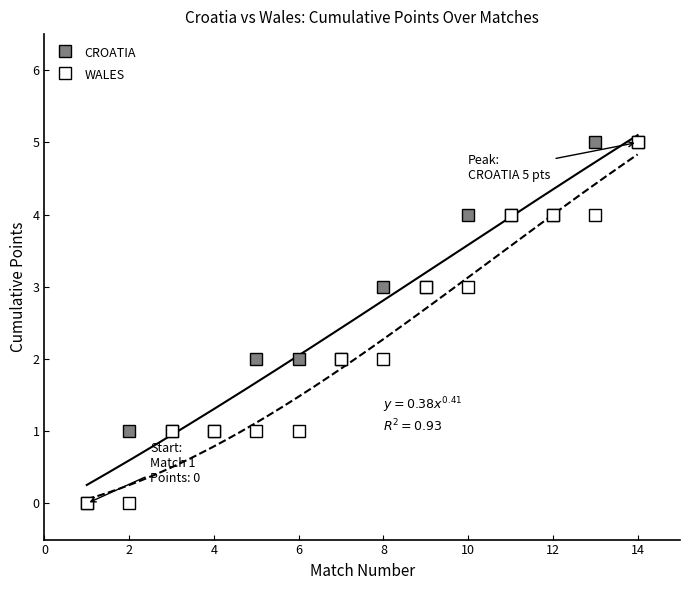

Is it true that CROATIA equals 1 at 6?

False